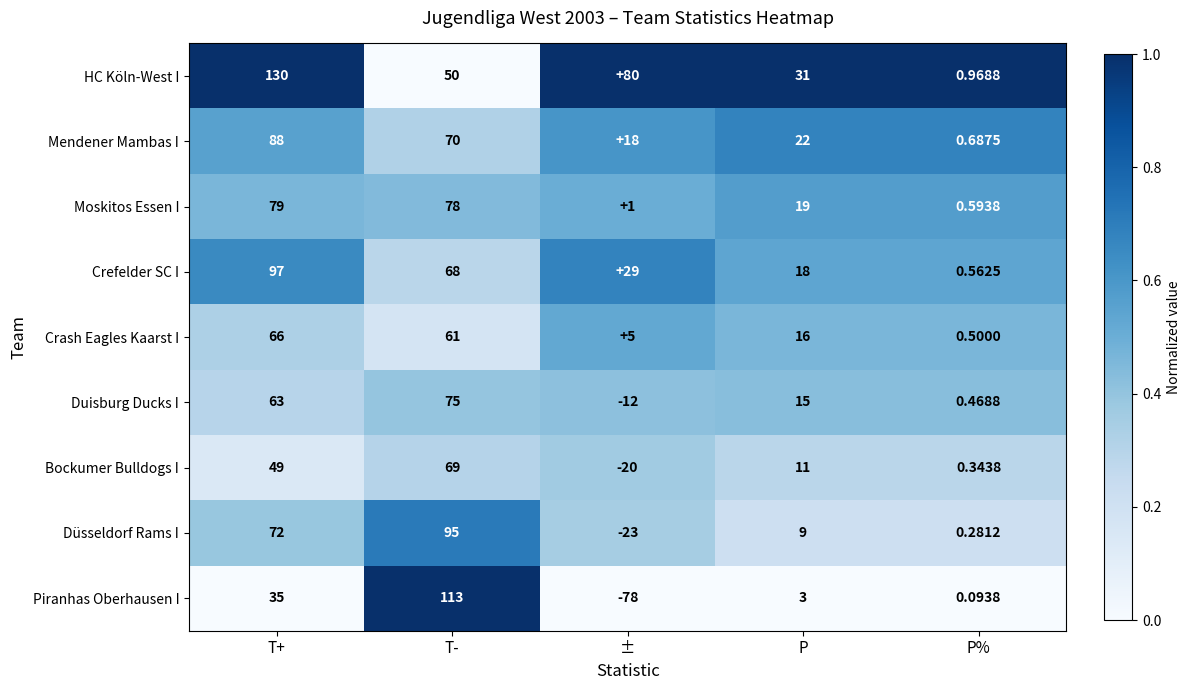

Which series has the largest total across all categories?

HC Köln-West I